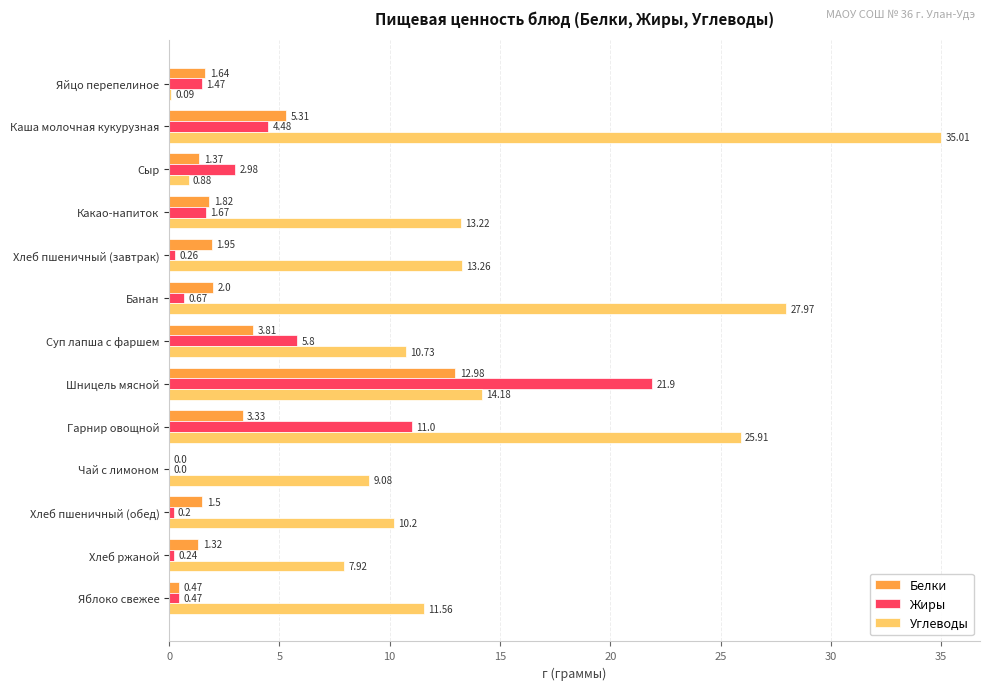

What is the sum of all Белки values?

37.5